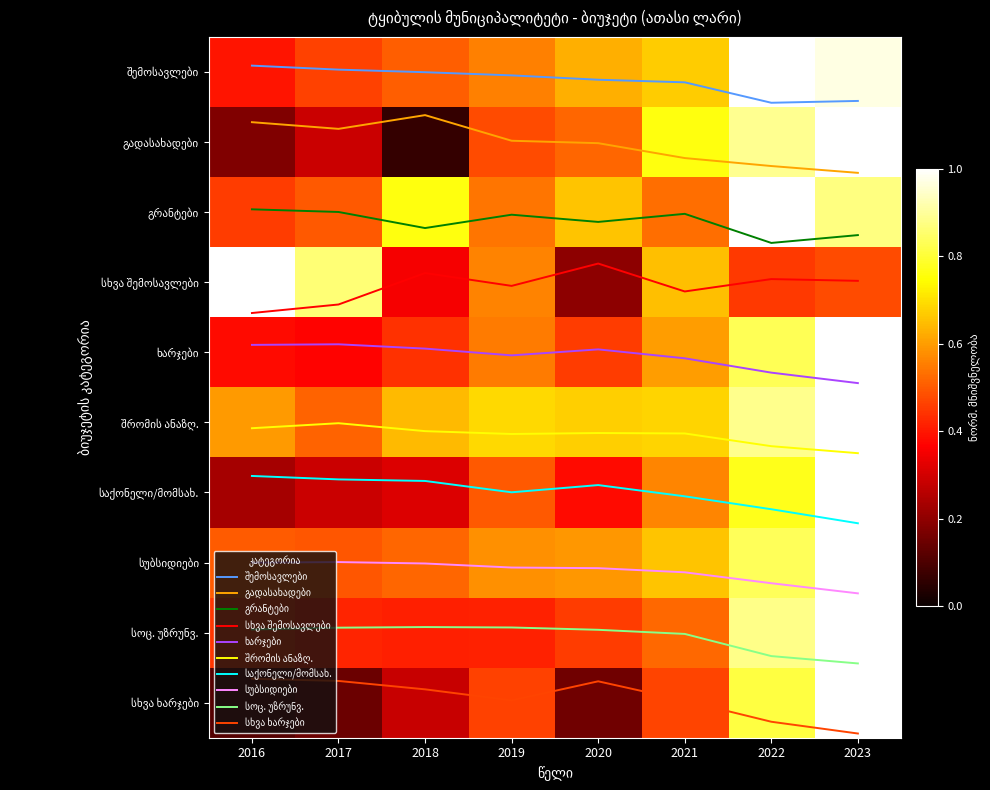

At how many categories does at least one series exceed 6?

8